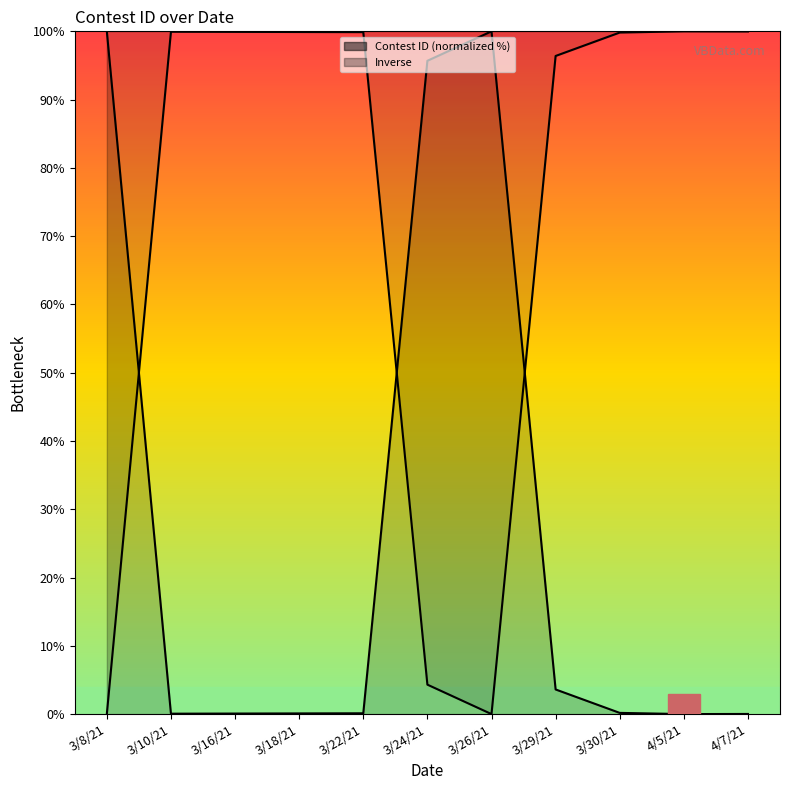

Where is the first local minimum for Inverse?

3/26/21